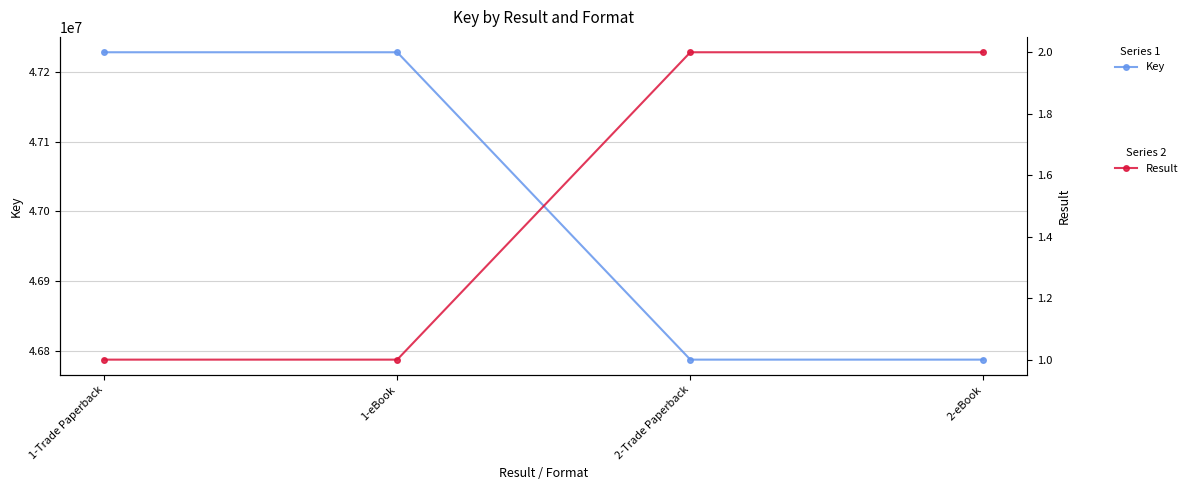

How many values in the Result series are below 2?

2